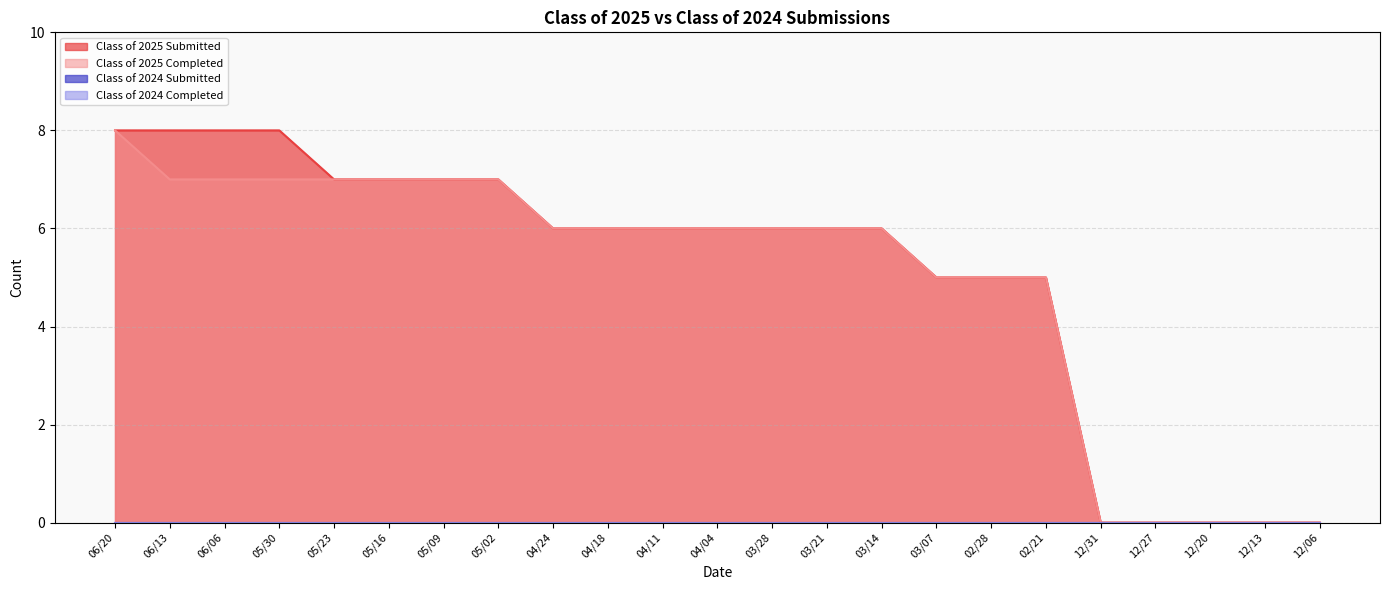

What is the approximate value of Class of 2025 Completed at 05/02?

7